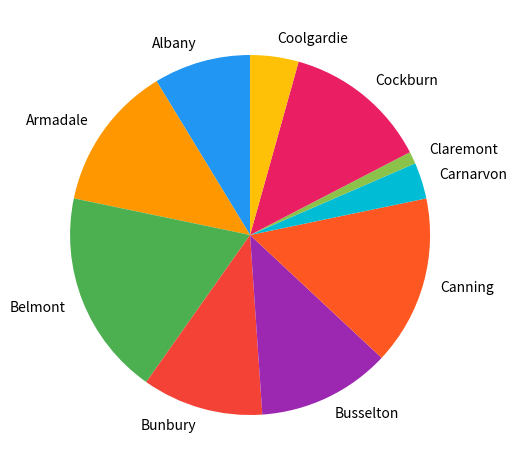

Which category has the smallest portion of the pie?

Claremont